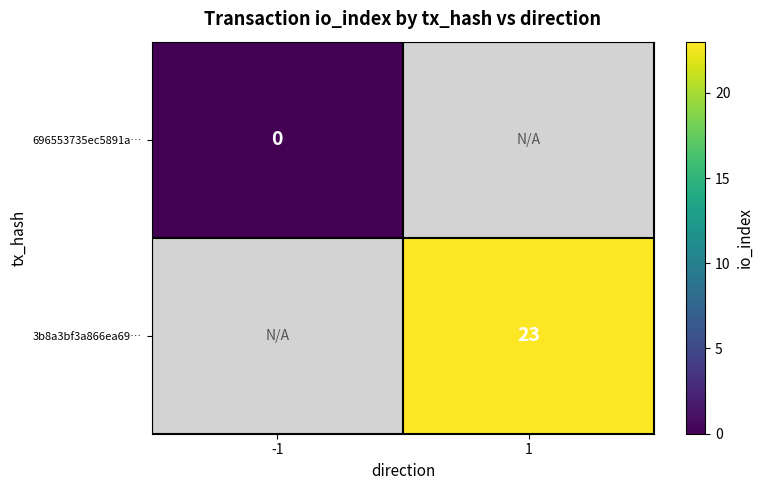

At which category does the chart reach its peak across all series?

1